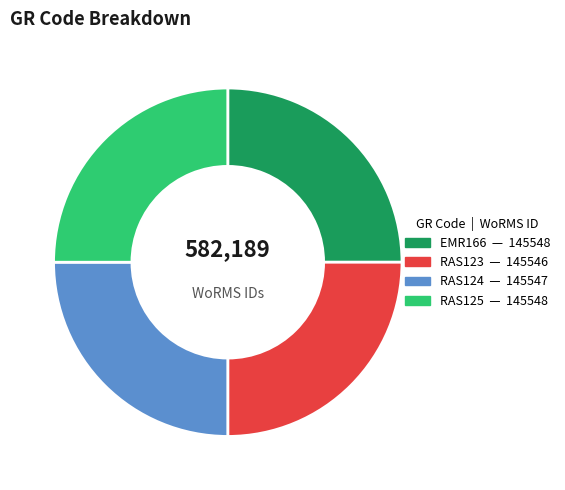

The EMR166 slice represents 18% of the pie. True or false?

False